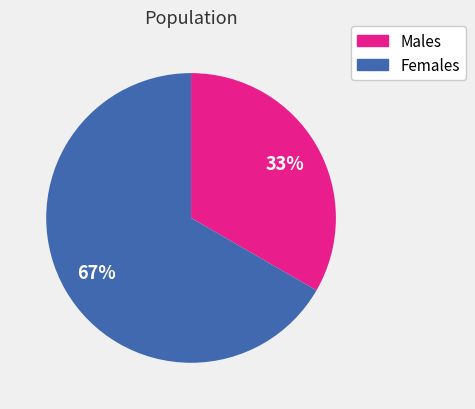

Is there a majority slice in this chart?

Yes